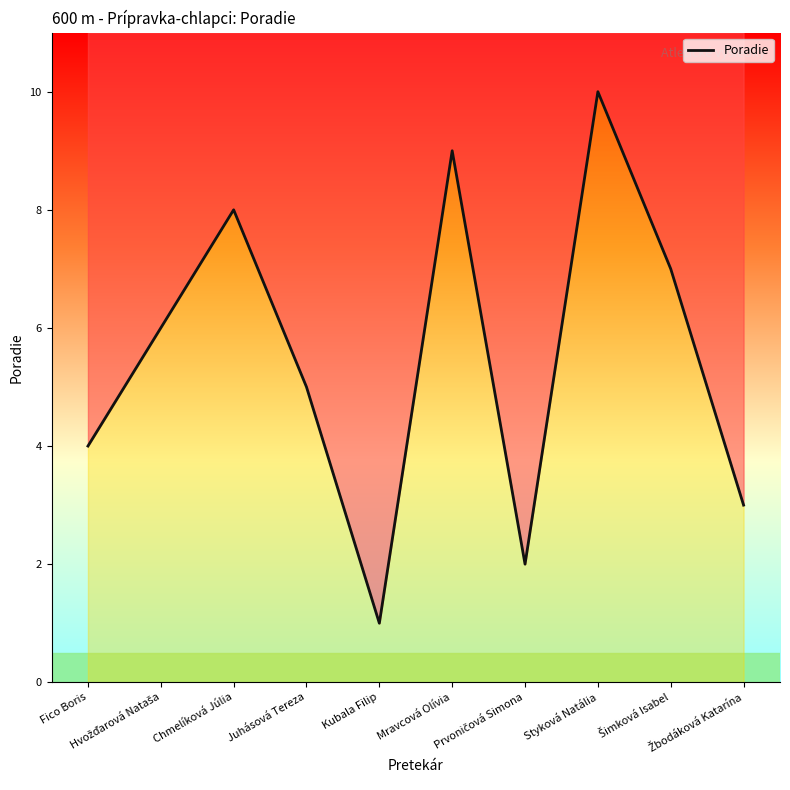

Reading right to left, extract all data points from this chart.

3	7	10	2	9	1	5	8	6	4